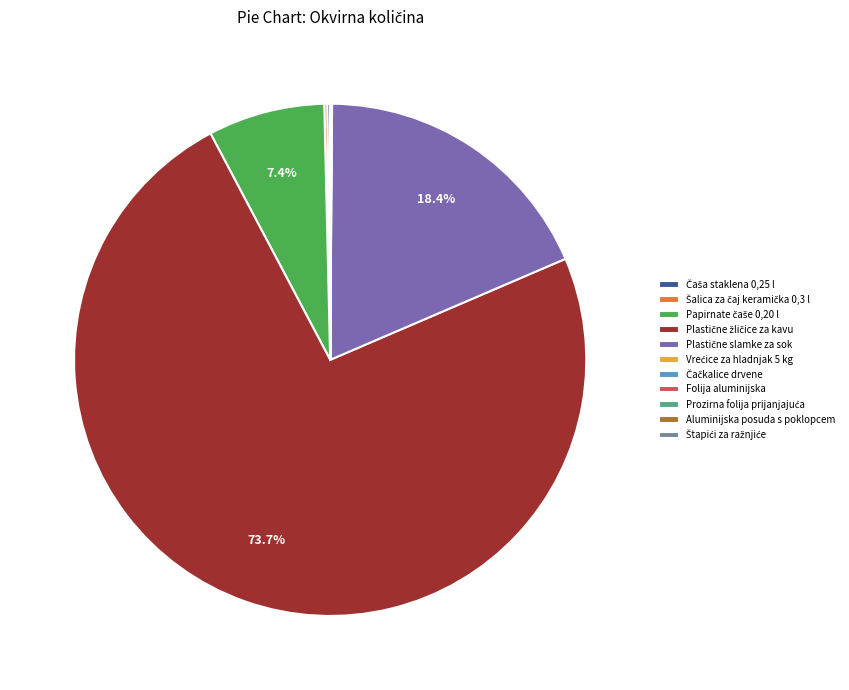

Which category has the smallest portion of the pie?

Štapići za ražnjiće